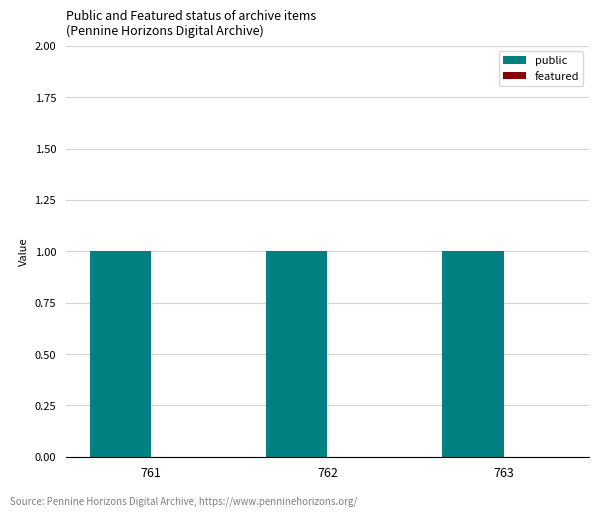

How many groups of bars are there?

3